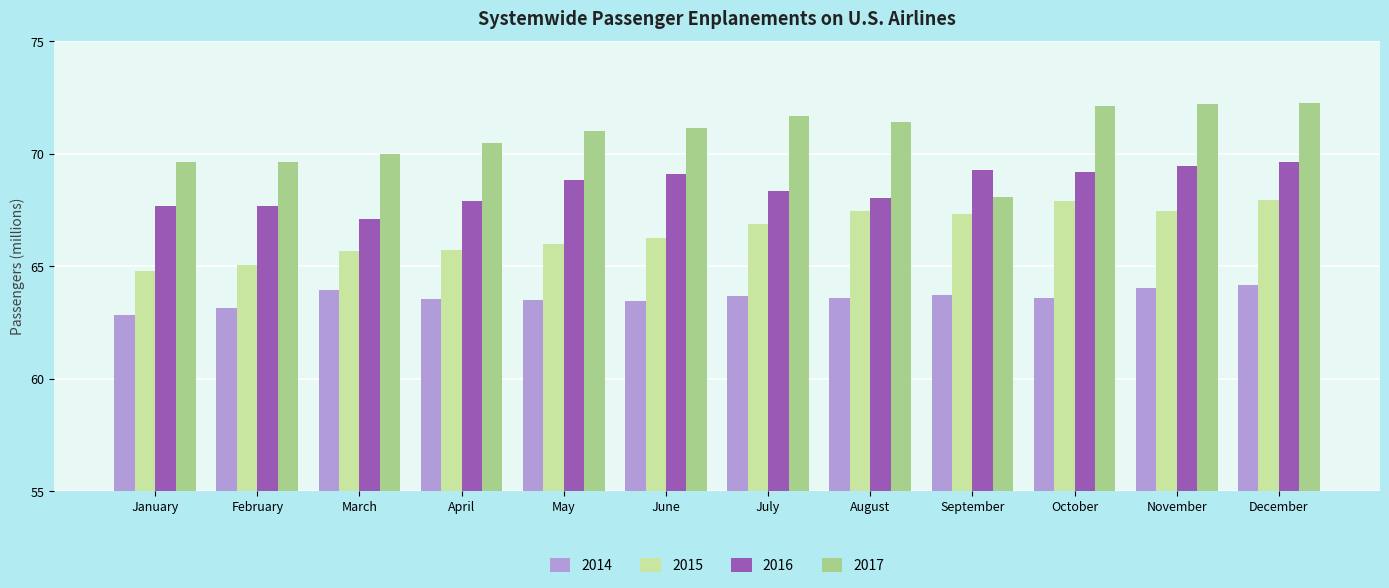

The 2014 series shows 64.1 at December. True or false?

True